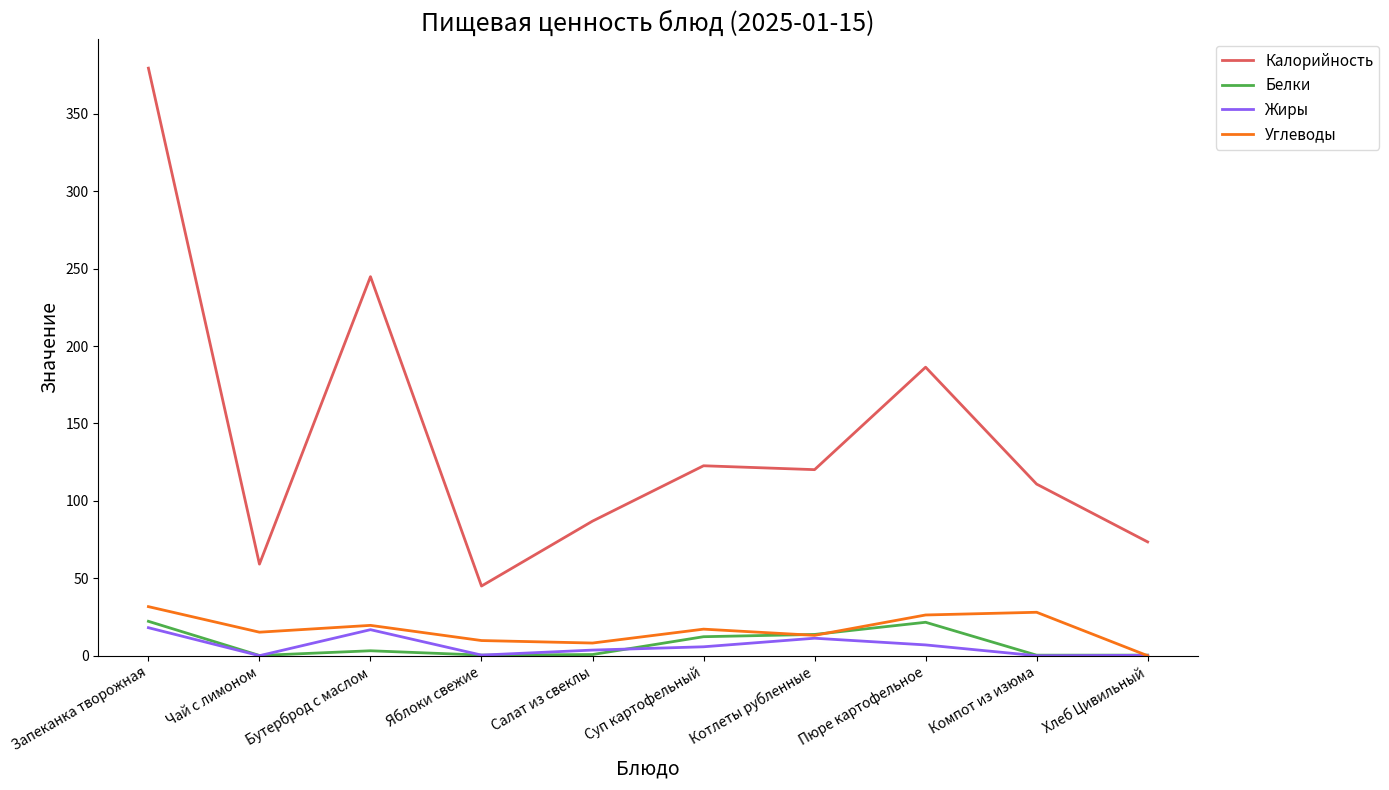

What is the highest value of the Жиры series?

18.1